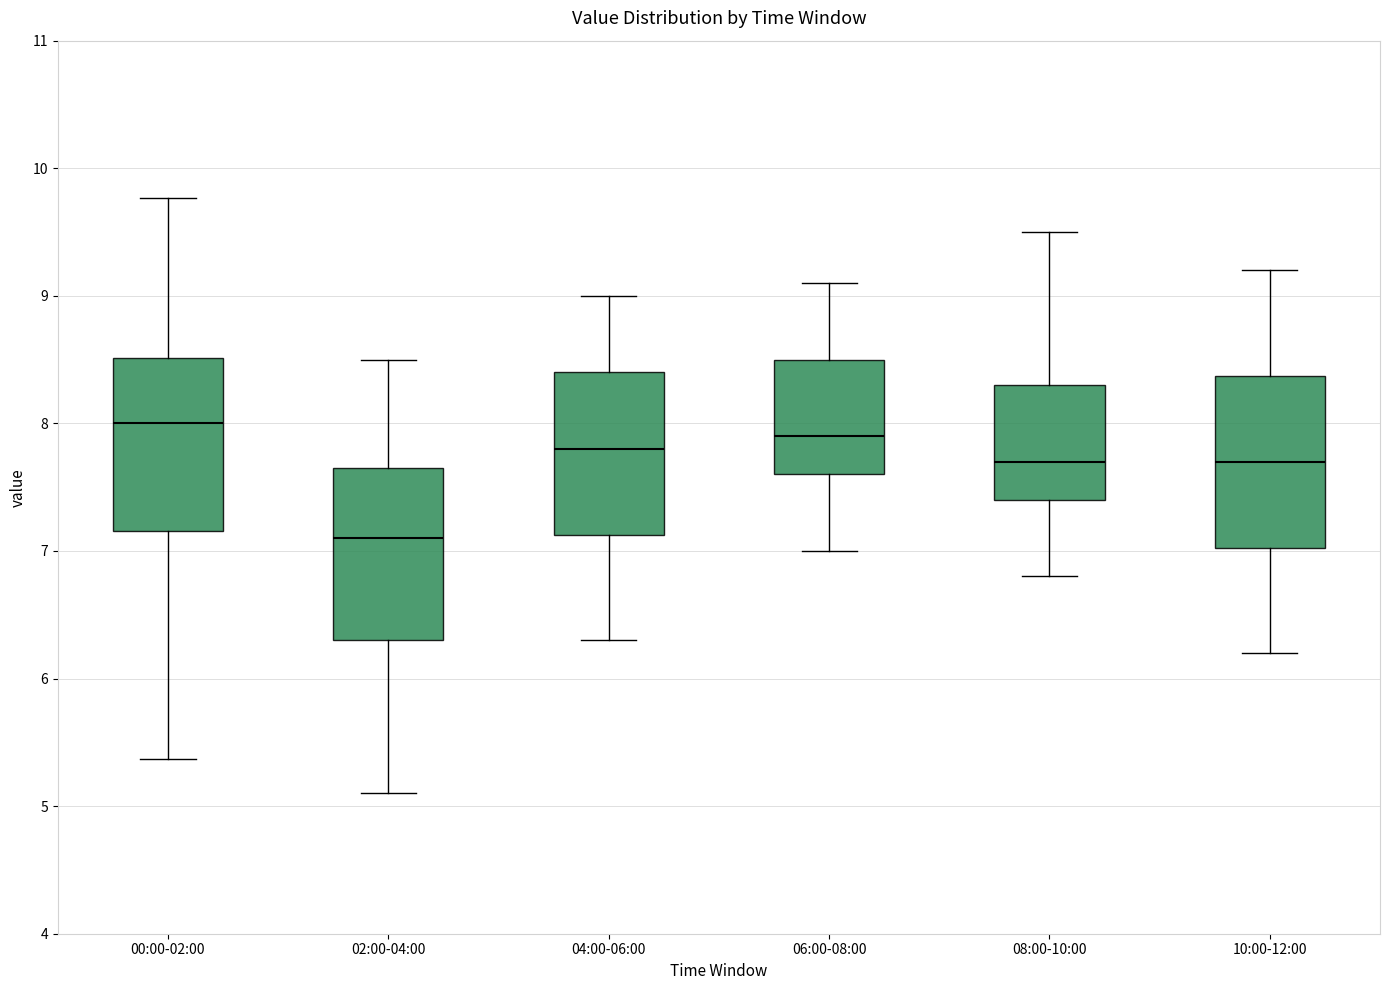

Reading left to right, read every box against the y-axis: the position of its median line, the range the box covers, and the ends of its whiskers. The values are not printed on the chart, so give them approximately, as read against the axis.

00:00-02:00: median 8.0, box 7.2 to 8.5, whiskers 5.4 to 9.8
02:00-04:00: median 7.1, box 6.3 to 7.7, whiskers 5.1 to 8.5
04:00-06:00: median 7.8, box 7.1 to 8.4, whiskers 6.3 to 9.0
06:00-08:00: median 7.9, box 7.6 to 8.5, whiskers 7.0 to 9.1
08:00-10:00: median 7.7, box 7.4 to 8.3, whiskers 6.8 to 9.5
10:00-12:00: median 7.7, box 7.0 to 8.4, whiskers 6.2 to 9.2